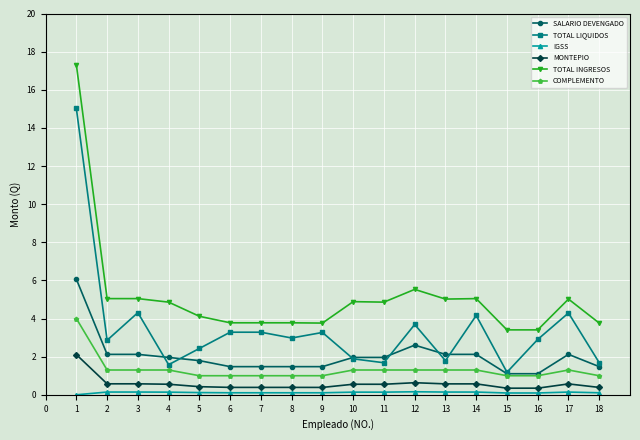

True or false: TOTAL INGRESOS and SALARIO DEVENGADO intersect in this chart.

False